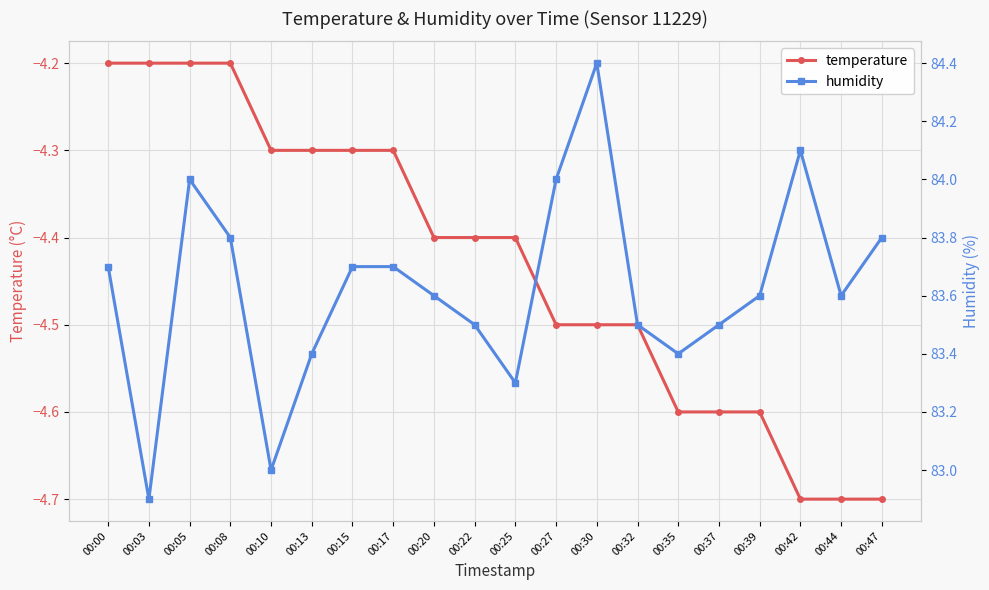

Reading left to right, what are all the values shown in this chart?

temperature: 00:00=-4.2	00:03=-4.2	00:05=-4.2	00:08=-4.2	00:10=-4.3	00:13=-4.3	00:15=-4.3	00:17=-4.3	00:20=-4.4	00:22=-4.4	00:25=-4.4	00:27=-4.5	00:30=-4.5	00:32=-4.5	00:35=-4.6	00:37=-4.6	00:39=-4.6	00:42=-4.7	00:44=-4.7	00:47=-4.7
humidity: 00:00=83.7	00:03=82.9	00:05=84.0	00:08=83.8	00:10=83.0	00:13=83.4	00:15=83.7	00:17=83.7	00:20=83.6	00:22=83.5	00:25=83.3	00:27=84.0	00:30=84.4	00:32=83.5	00:35=83.4	00:37=83.5	00:39=83.6	00:42=84.1	00:44=83.6	00:47=83.8